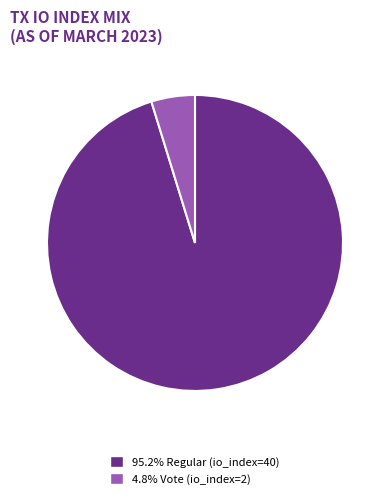

Is there any slice that represents more than half of the pie?

Yes